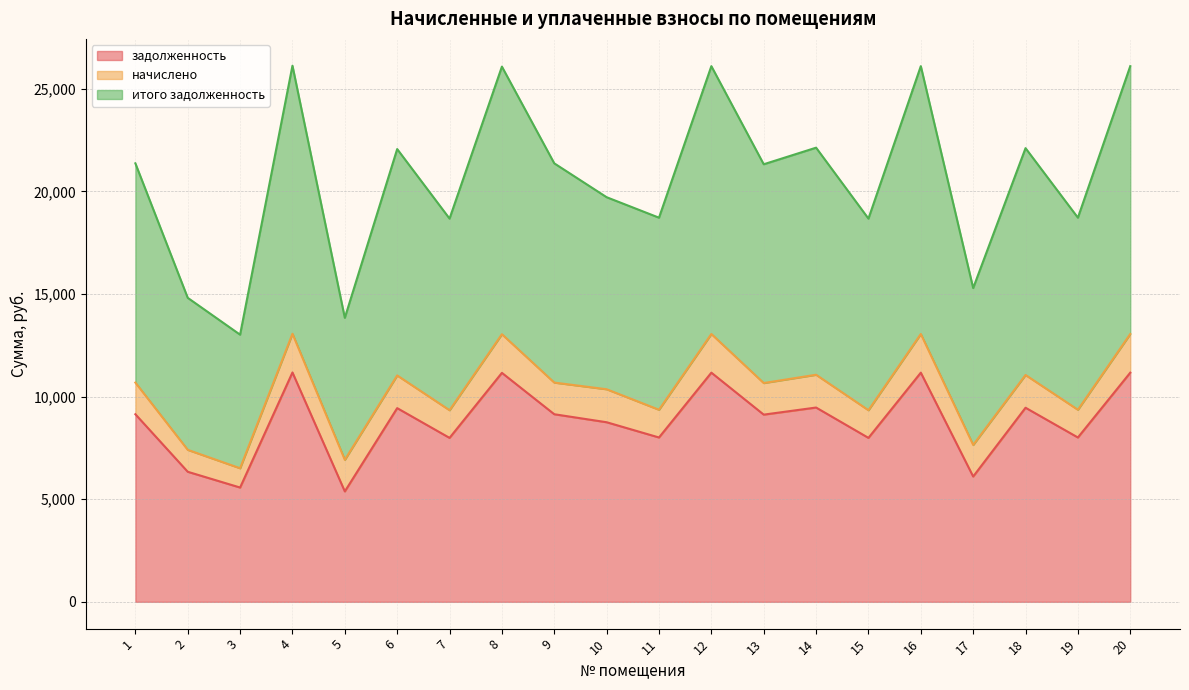

Where is the first local minimum for итого задолженность?

3